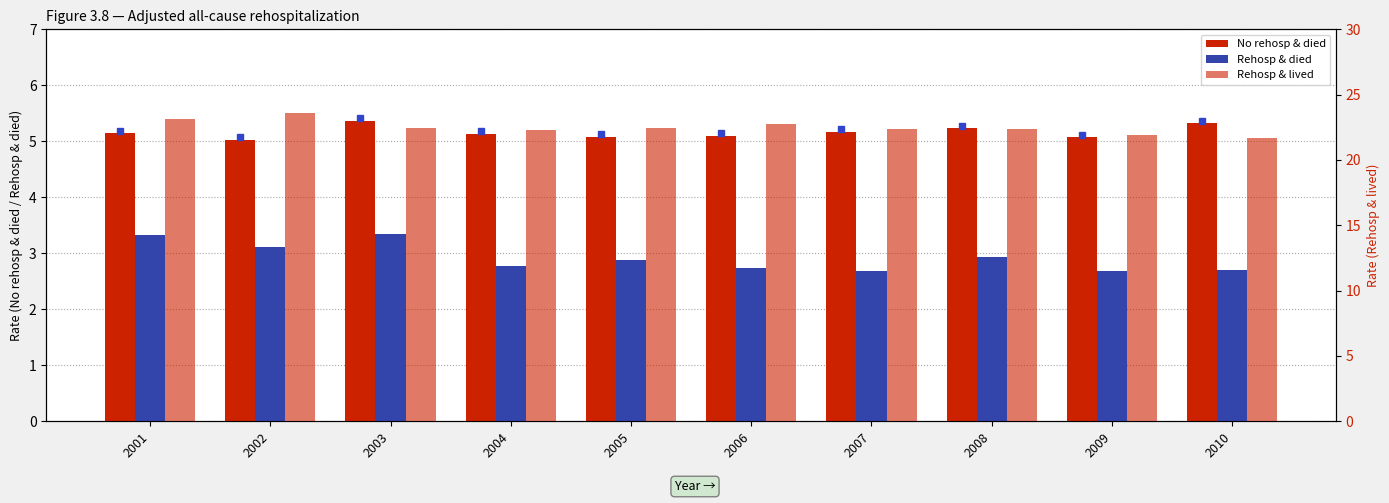

The Rehosp & died series shows 1.9 at 2002. True or false?

False